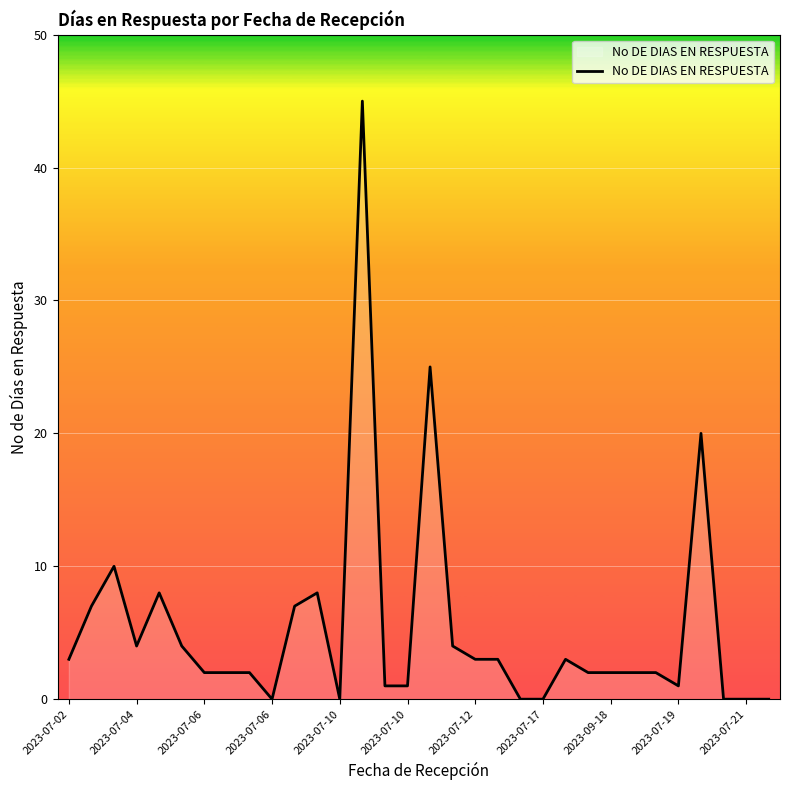

What is the difference between the maximum and minimum values?

45